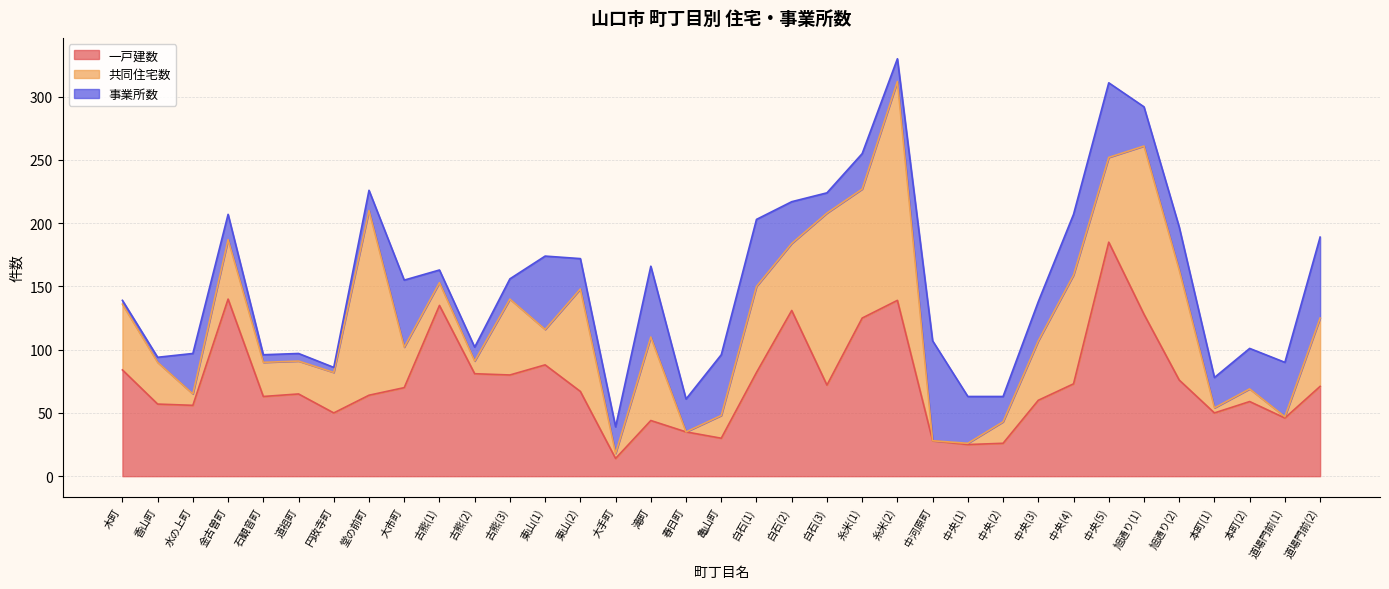

Reading left to right, extract all data points from this chart.

一戸建数: 84	57	56	140	63	65	50	64	70	135	81	80	88	67	14	44	35	30	82	131	72	125	139	28	25	26	60	73	185	128	76	50	59	46	71
共同住宅数: 52	33	9	47	27	26	32	146	32	18	10	60	28	81	4	66	0	18	68	53	136	102	173	0	1	17	47	86	67	133	87	4	10	1	54
事業所数: 3	4	32	20	6	6	4	16	53	10	11	16	58	24	21	56	26	48	53	33	16	28	18	79	37	20	31	48	59	31	34	24	32	43	64